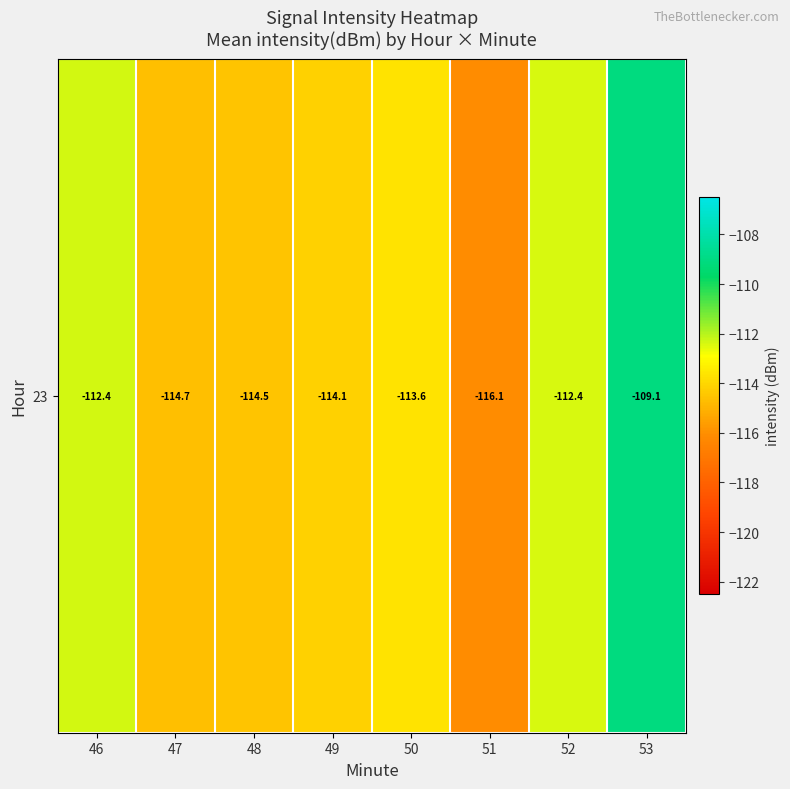

What is the maximum value shown in the chart?

-109.1